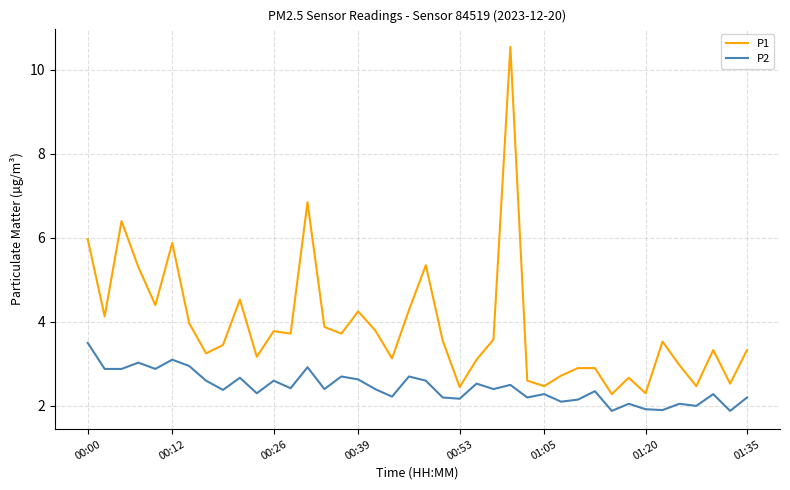

Which series has the widest spread of values?

P1